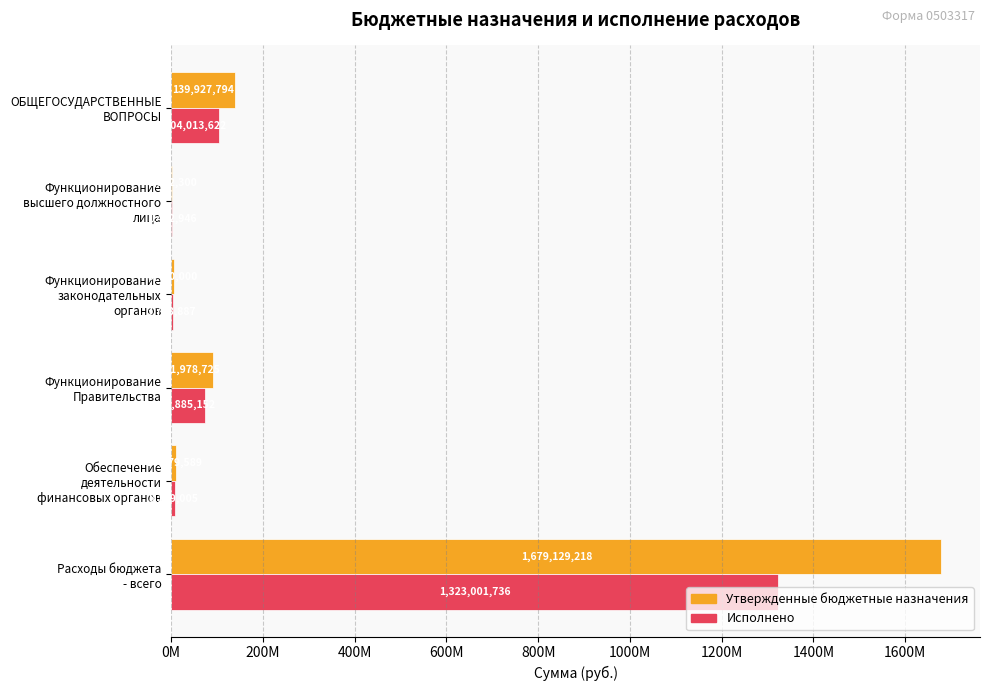

What are all the series names shown in the legend?

Утвержденные бюджетные назначения, Исполнено